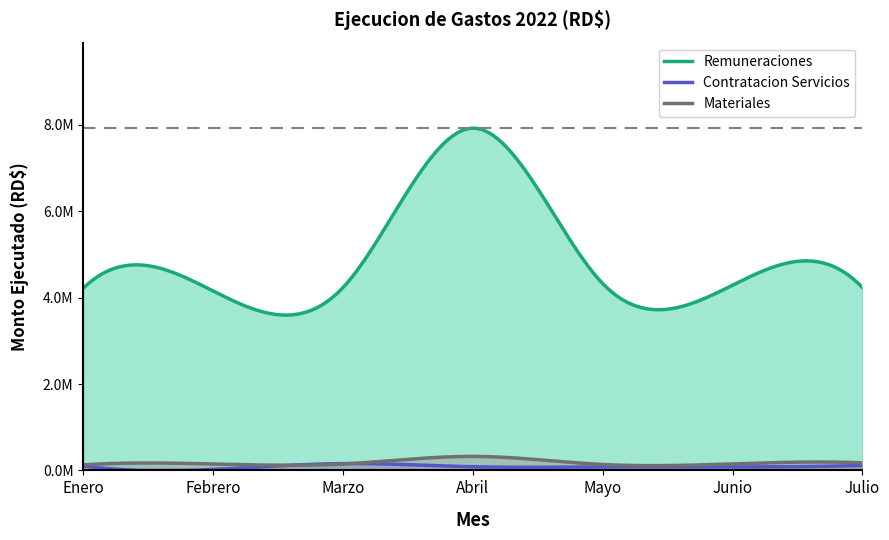

True or false: Materiales has more than 1 interior local peaks.

True